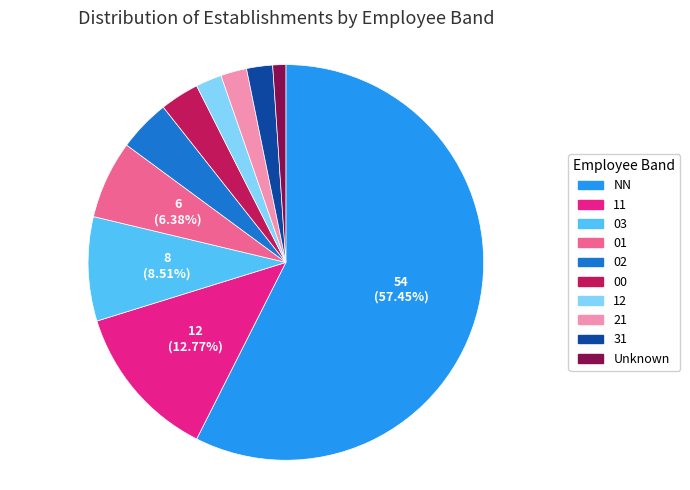

To the nearest percent, what percentage of the pie is 00?

3%